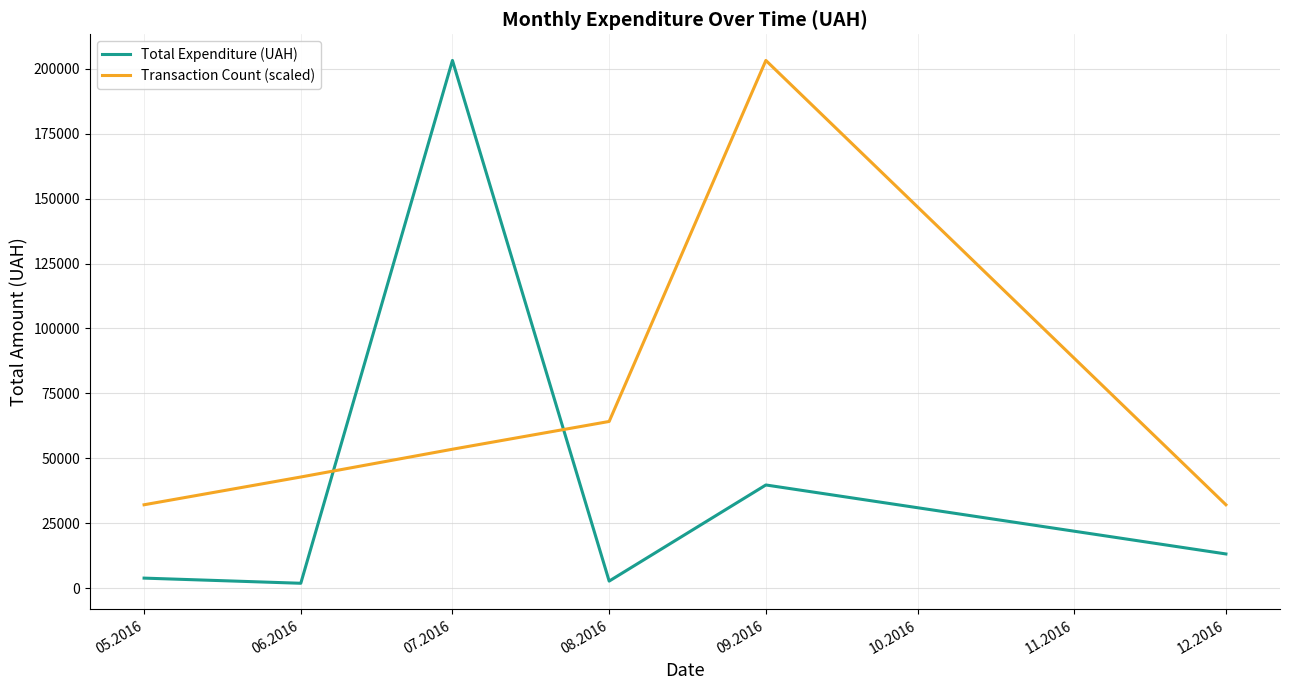

How many interior local peaks does the Transaction Count (scaled) series have?

1